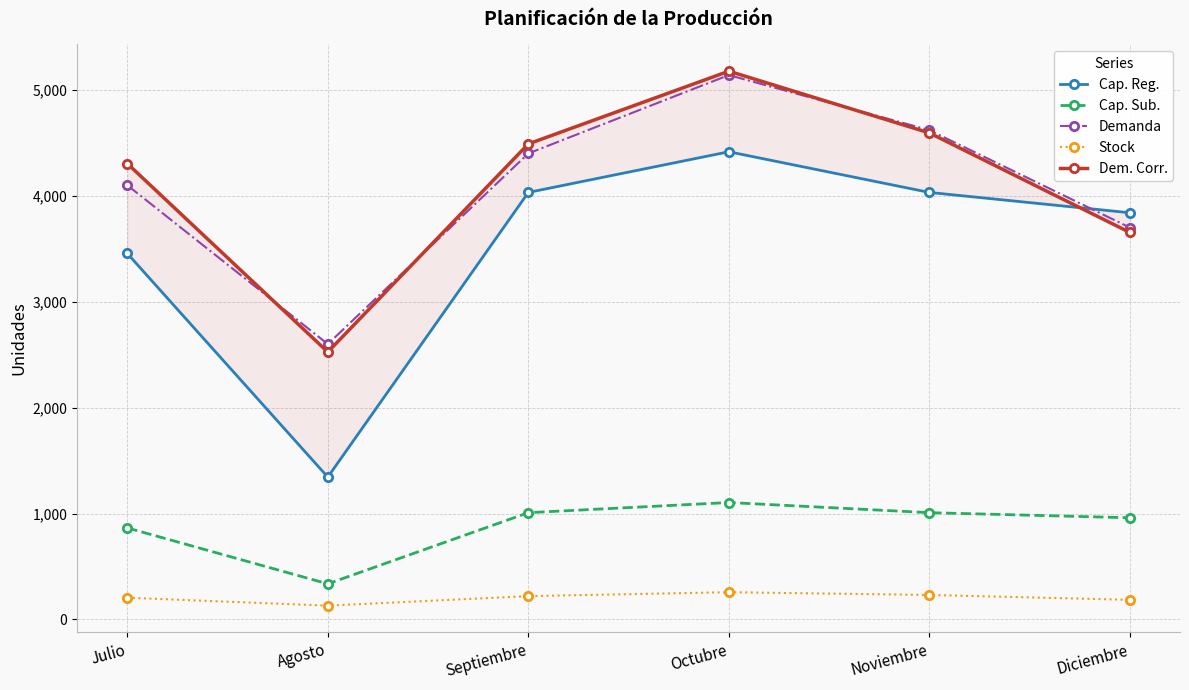

Where is the first local minimum for Cap. Sub.?

Agosto